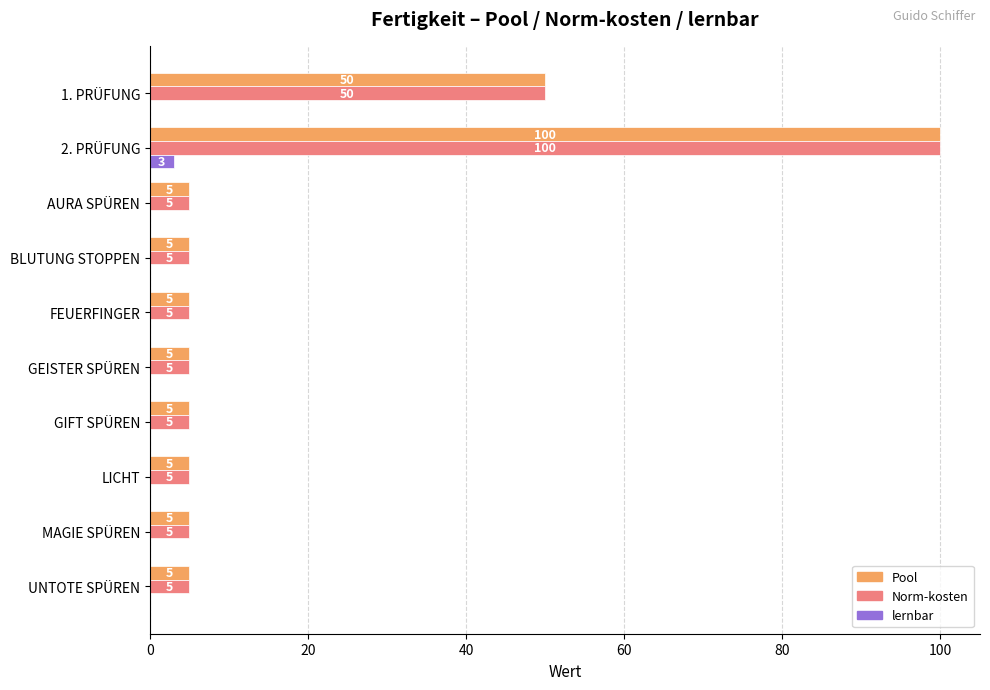

What is the average value of the Pool series?

19